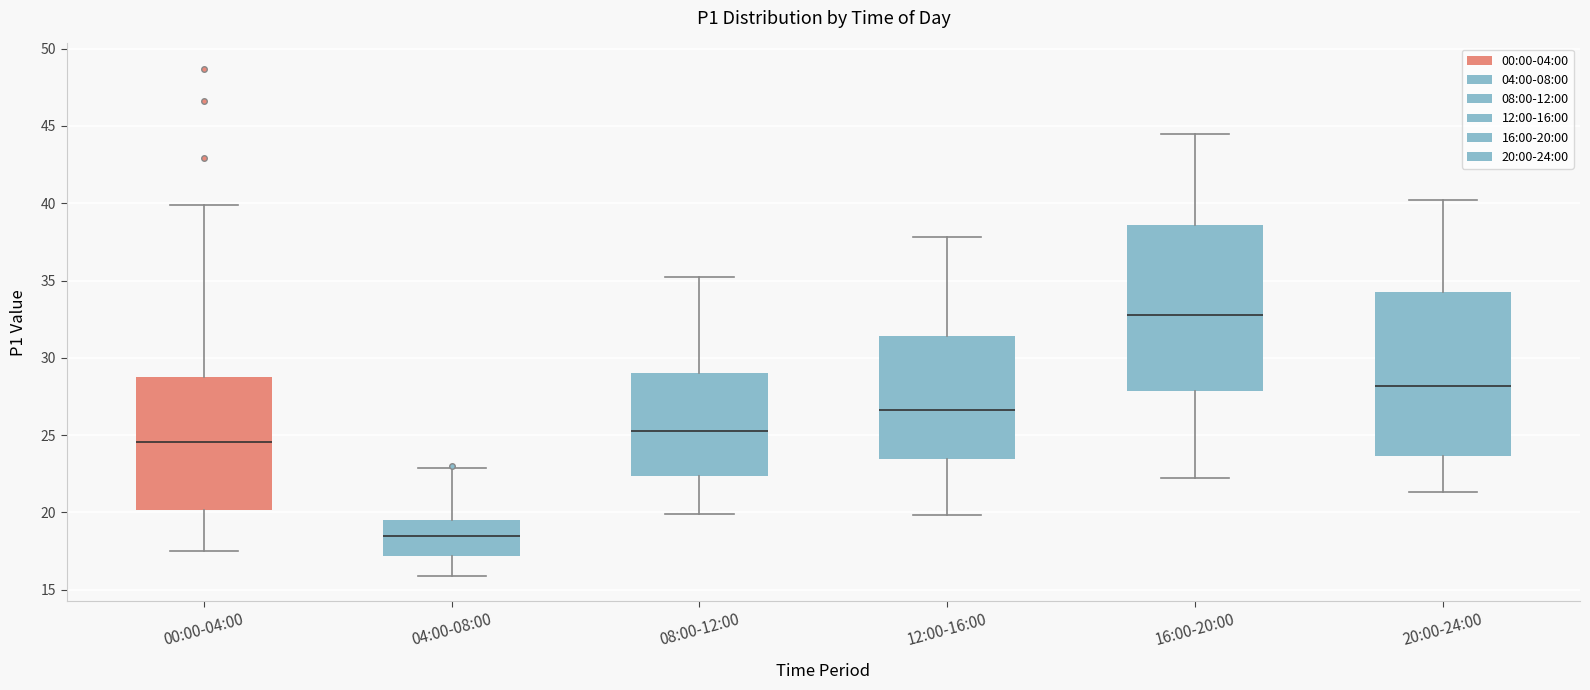

Where does the upper whisker of the box for 08:00-12:00 end on the y-axis? The values are not printed on the chart, so give them approximately, as read against the axis.

35.0